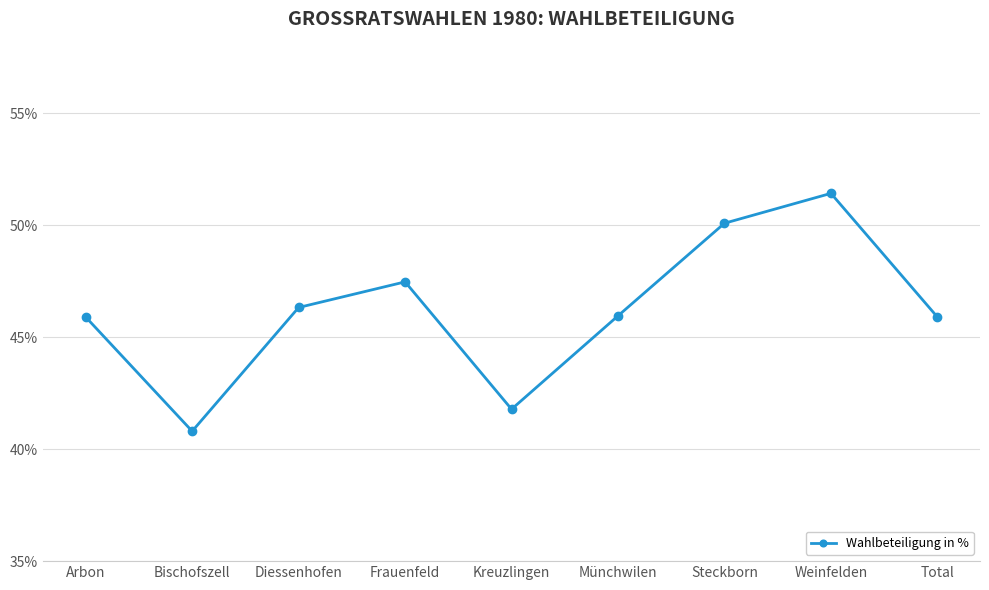

Where does the data first go above 45?

Arbon